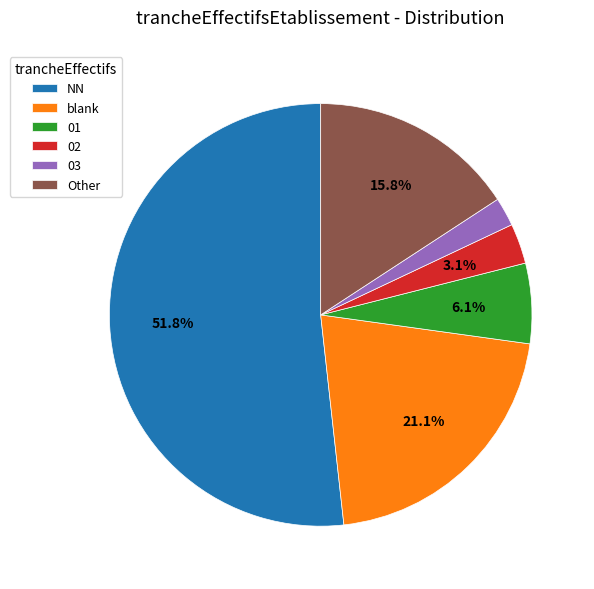

What percentage is the 02 slice, to the nearest percent?

3%